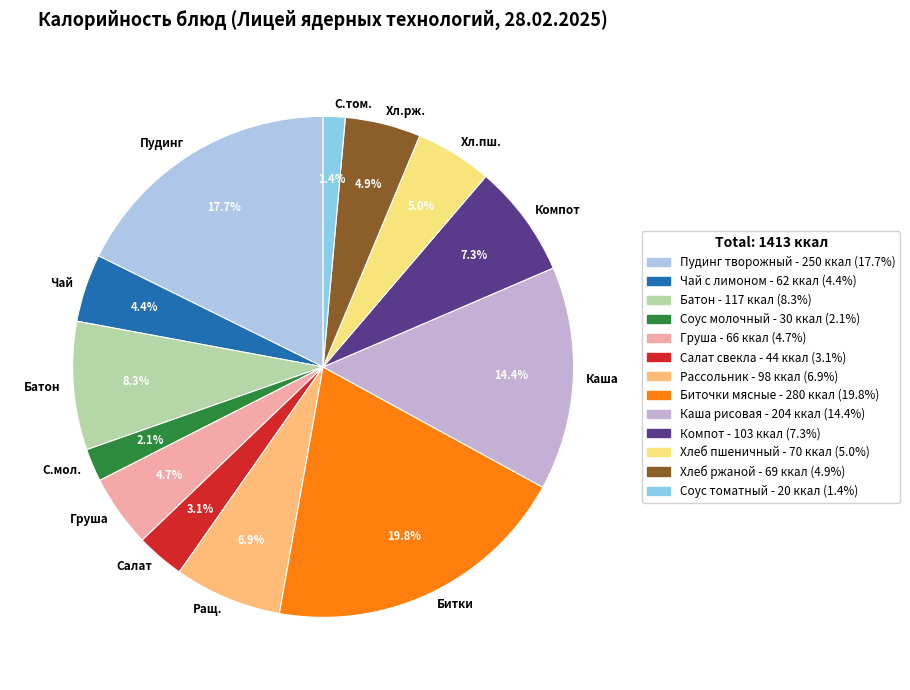

What is the total percentage of Хл.пш. and Битки?

24.8%